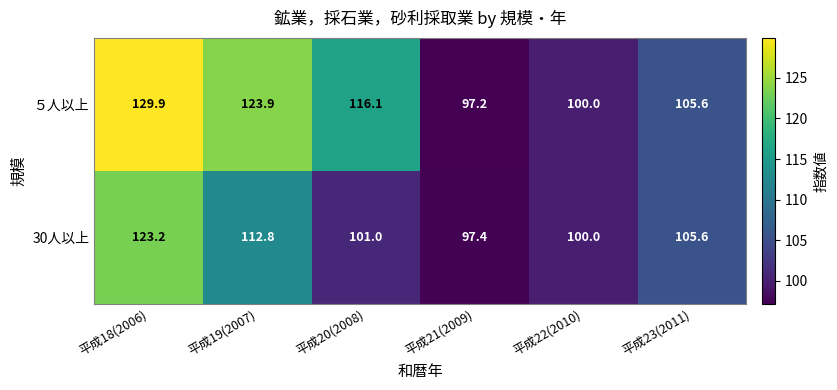

Is it true that 30人以上 equals 101.0 at 平成20(2008)?

True